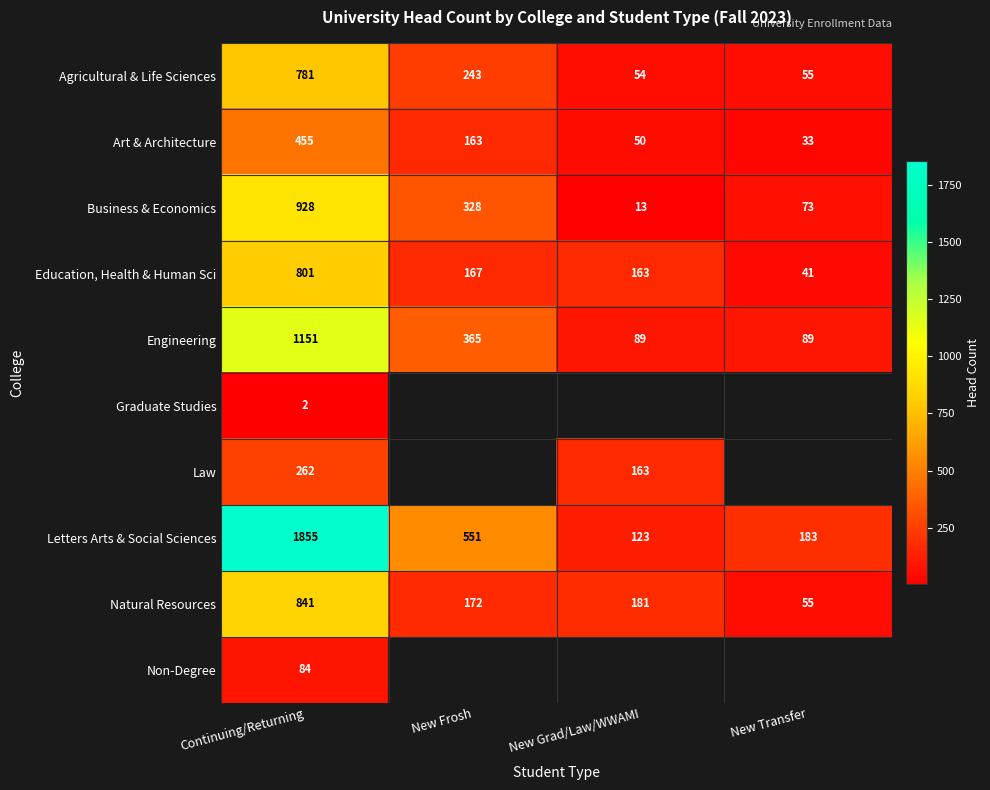

At which label does Education, Health & Human Sci reach its peak?

Continuing/Returning